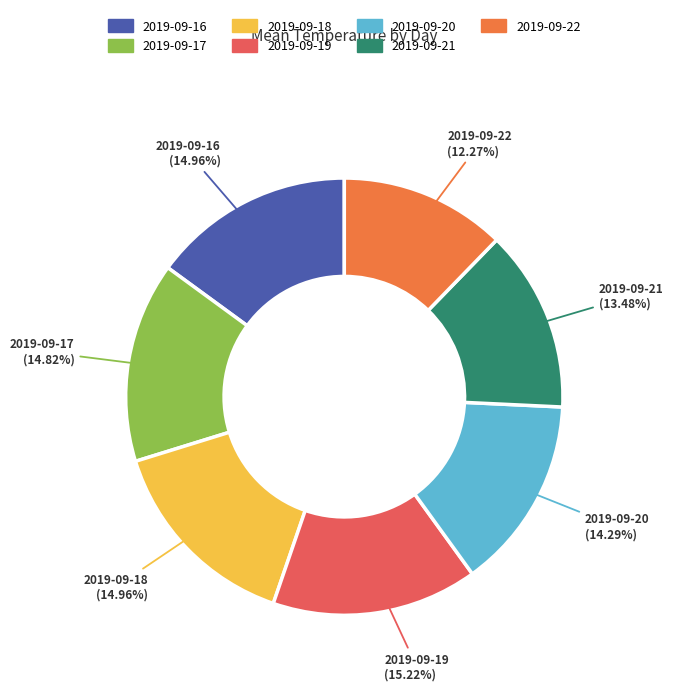

To the nearest percent, what is the combined percentage of 2019-09-19 and 2019-09-21?

29%